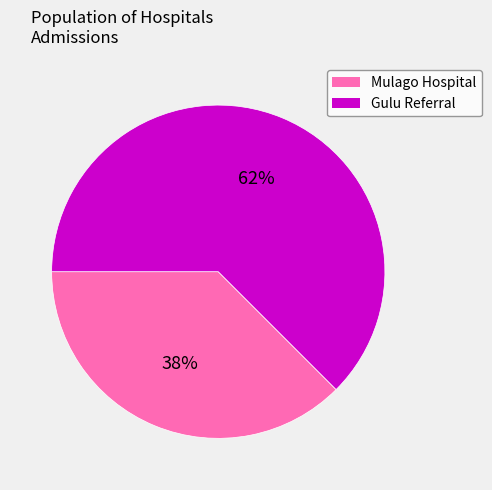

Is it true that Mulago Hospital is 38% of the pie?

True